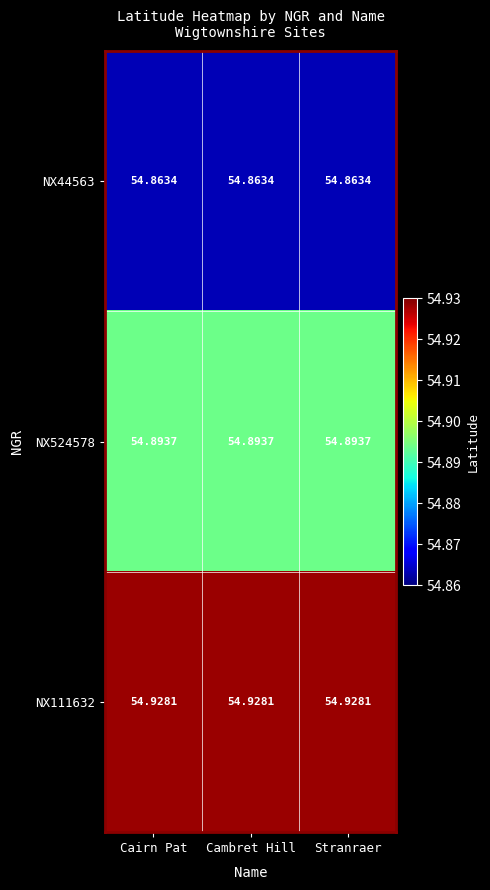

Is the value of NX524578 at Cambret Hill greater than the value of NX44563 at Cambret Hill?

Yes